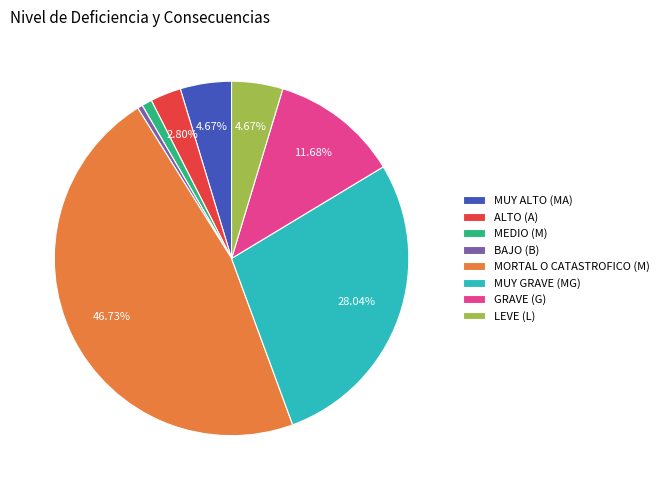

What portion of the pie excludes MUY GRAVE (MG)?

72.0%